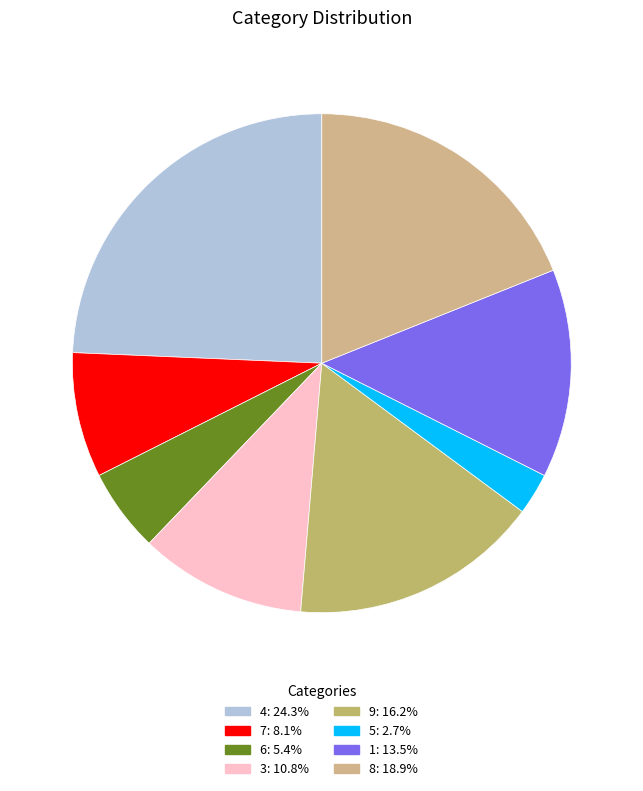

True or false: 1 accounts for 14% of the total.

True